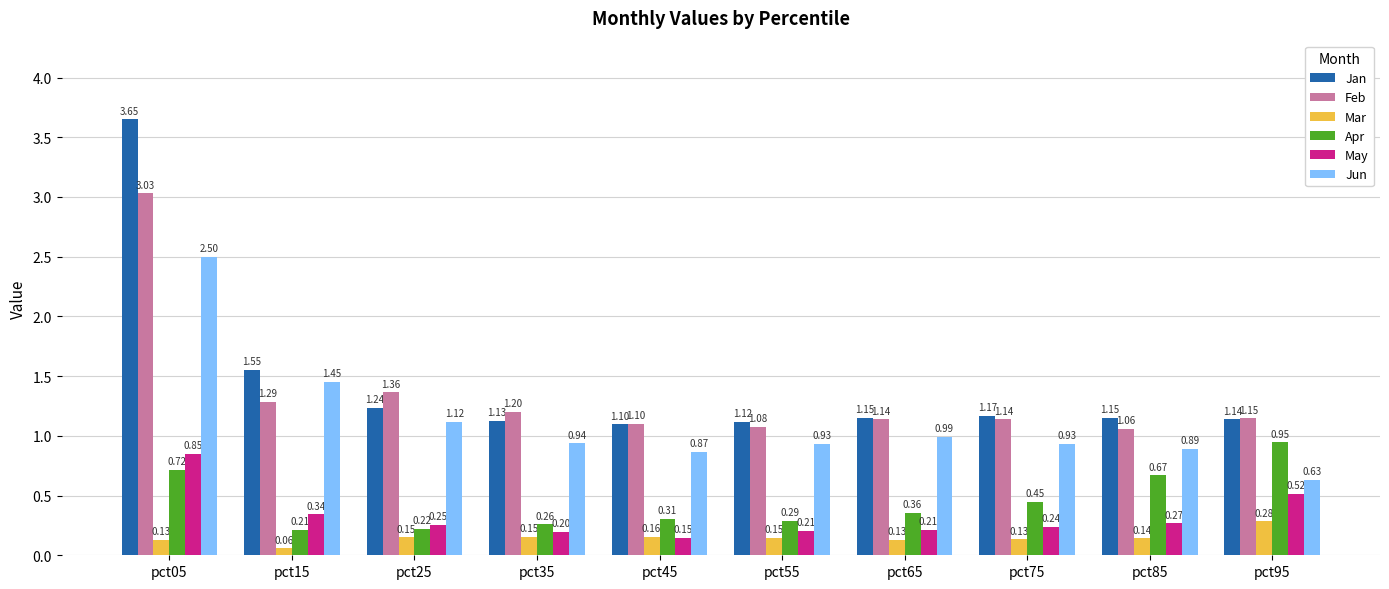

List the labels in order of Apr value, smallest first.

pct15, pct25, pct35, pct55, pct45, pct65, pct75, pct85, pct05, pct95